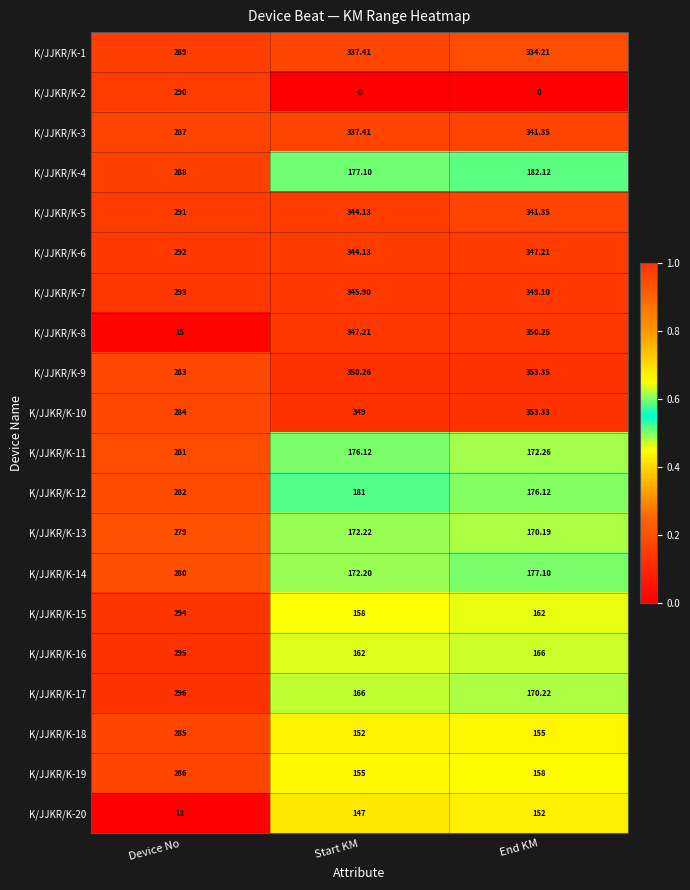

At which label is K/JJKR/K-15 closest to 226?

End KM